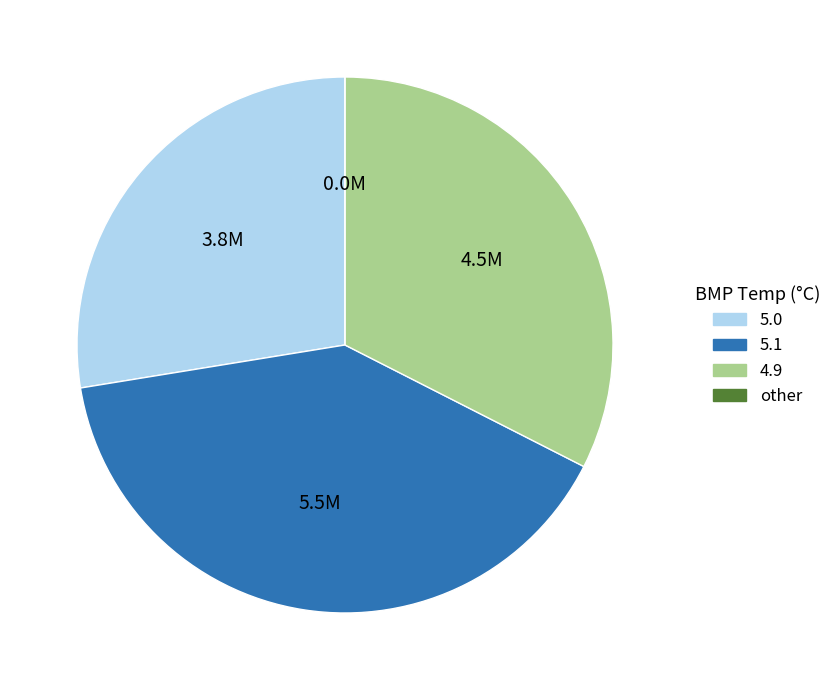

Is there a majority slice in this chart?

No